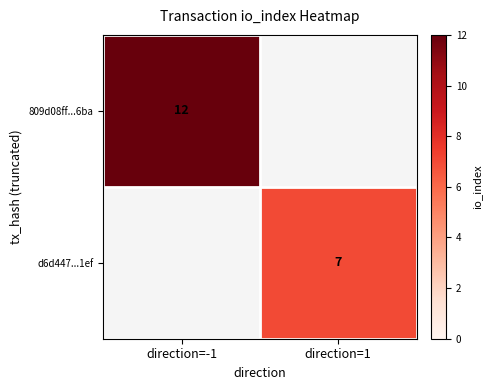

The 809d08ff...6ba series shows 21 at direction=-1. True or false?

False